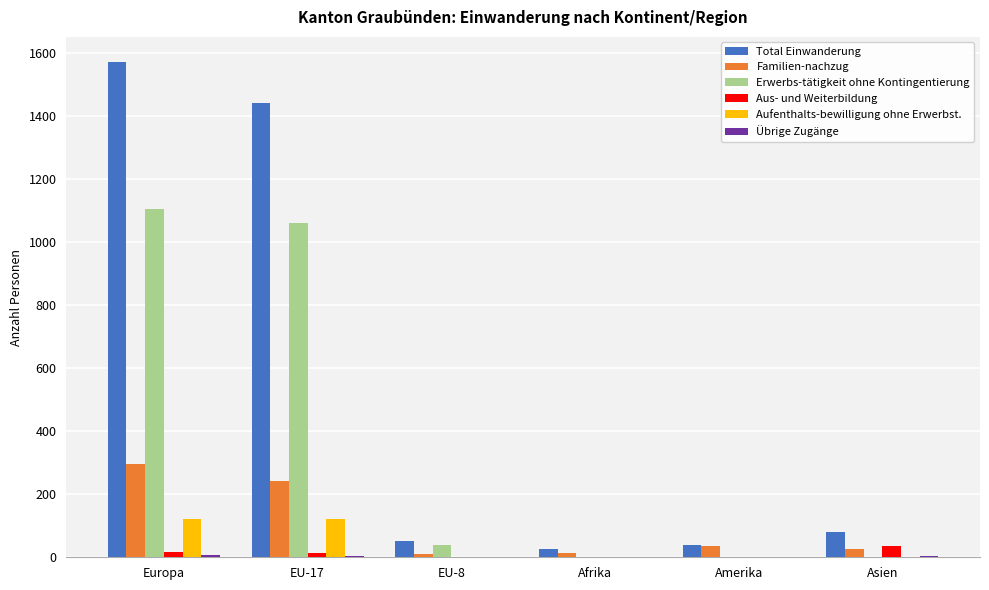

At which category is the sum across all series the highest?

Europa